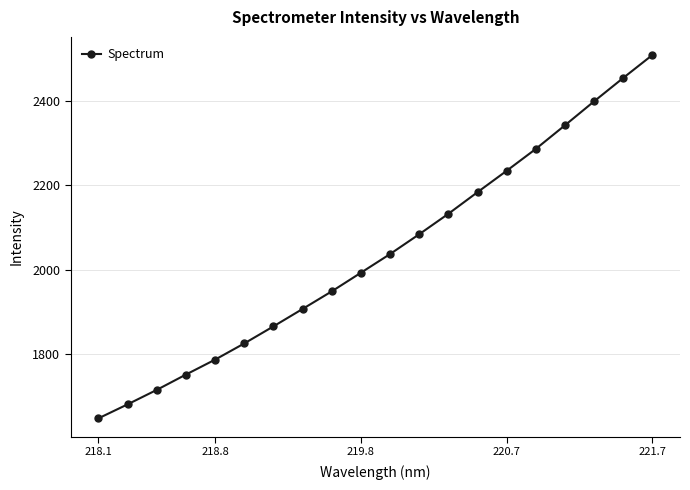

True or false: the data has more than 0 interior local peaks.

False